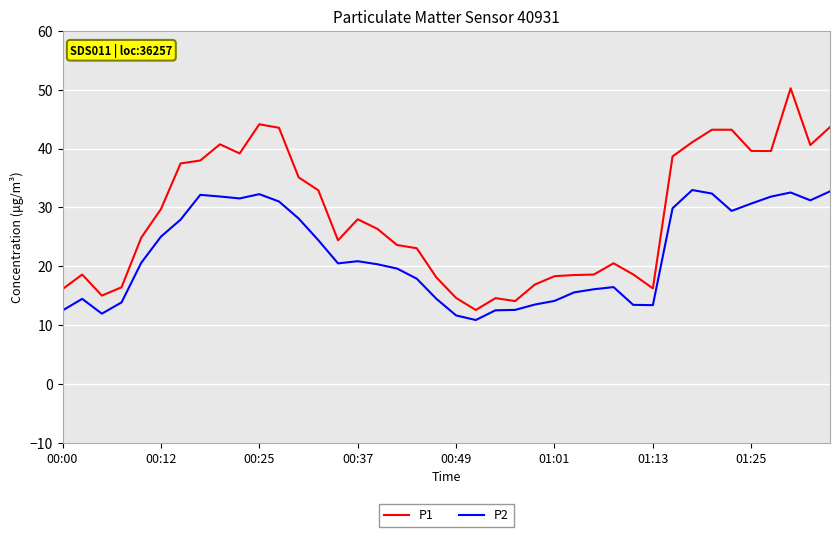

What is the difference between the maximum and minimum values in the P1 series?

37.7